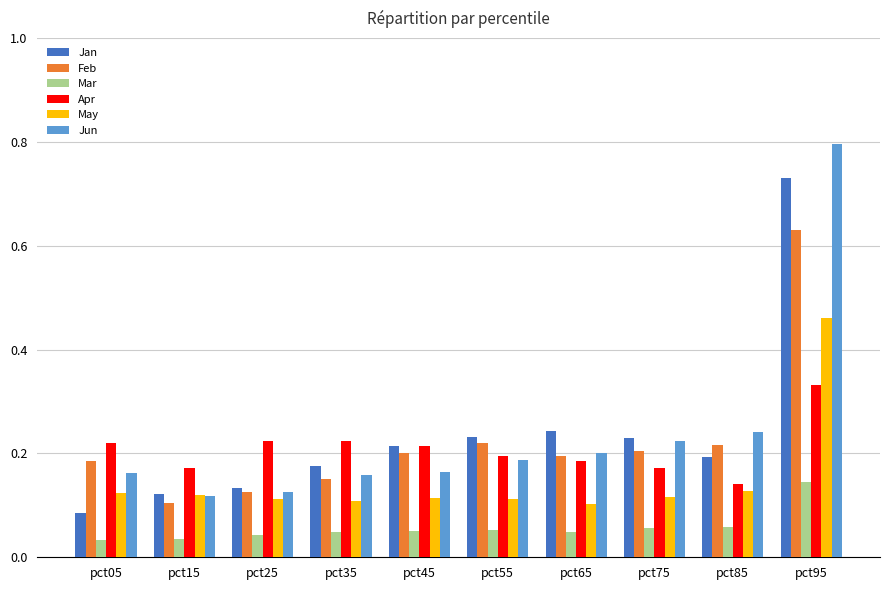

How many groups of bars are there?

10